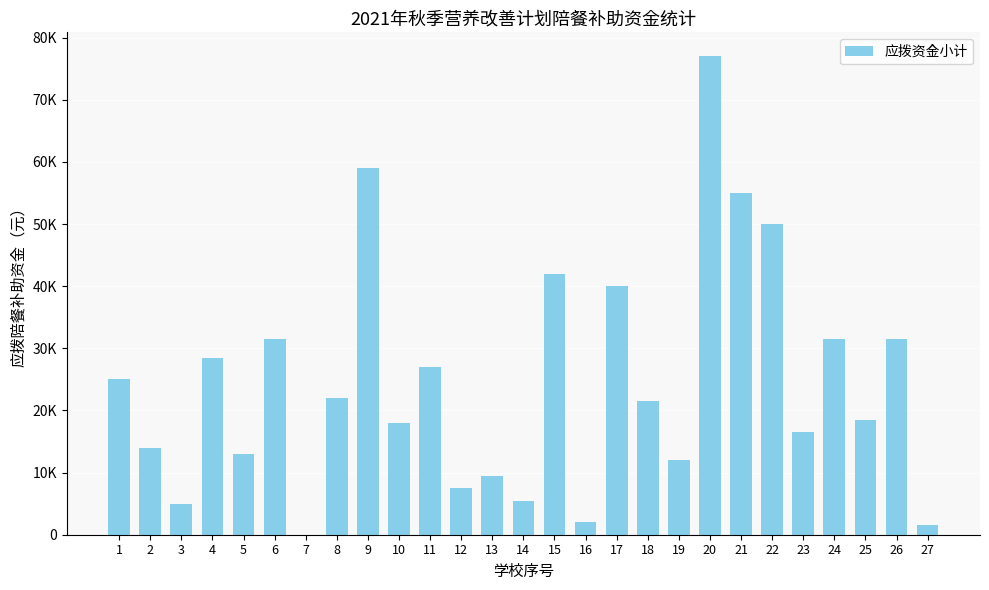

What is the average value?

24611